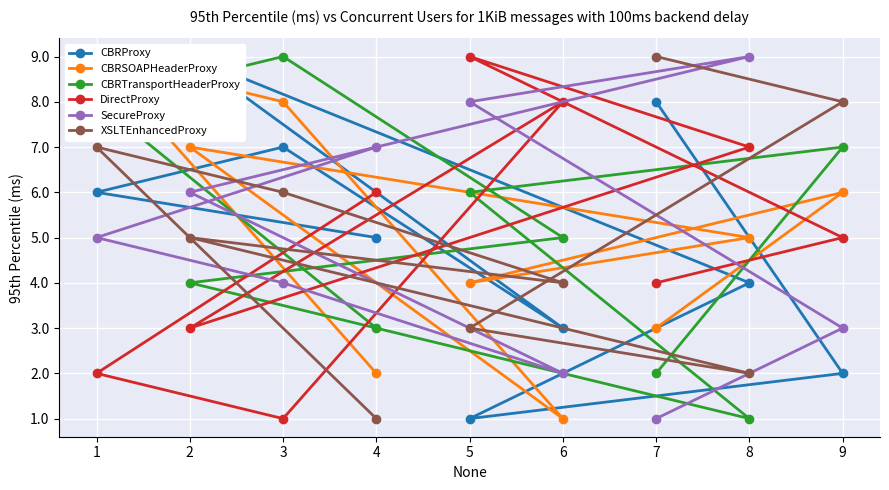

What is the value of the DirectProxy point at the 1st from the left?

2